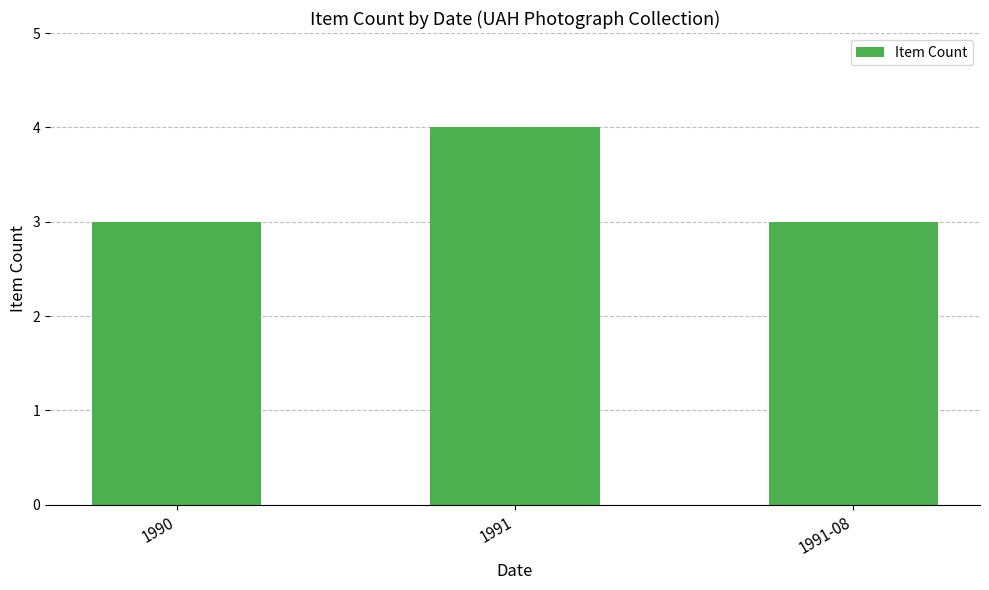

Reading left to right, list all the values displayed in this chart.

1990=3	1991=4	1991-08=3